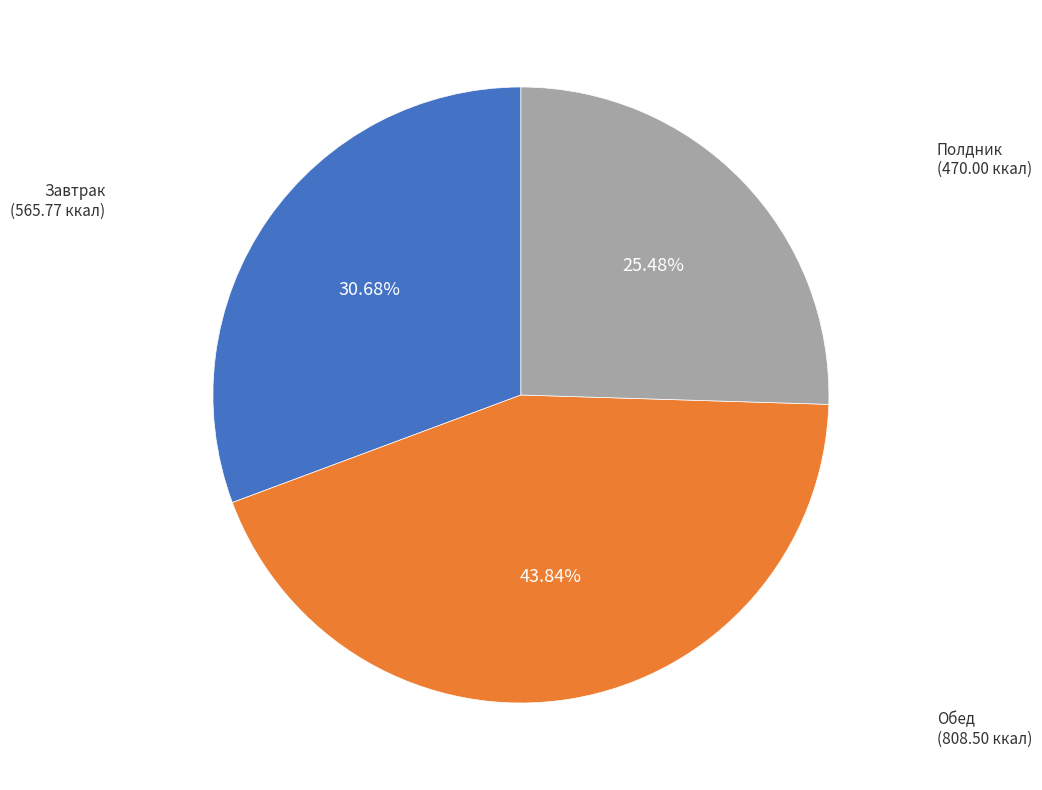

Is there any slice that represents more than half of the pie?

No